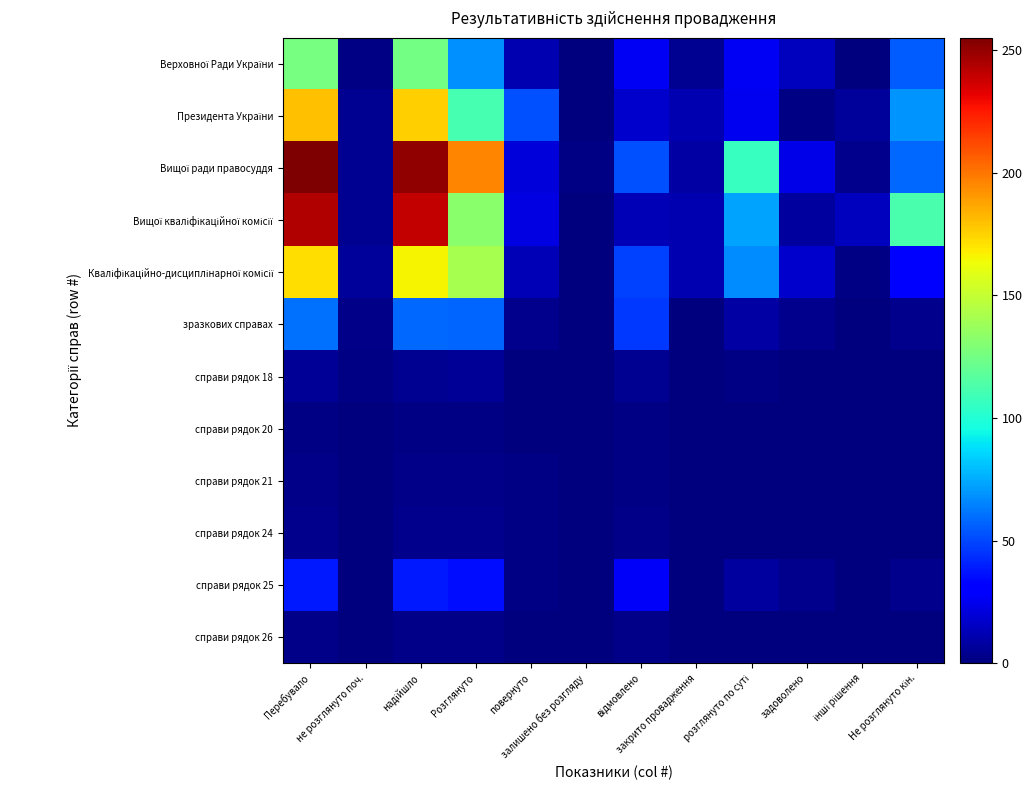

How many categories are shown in the chart?

12